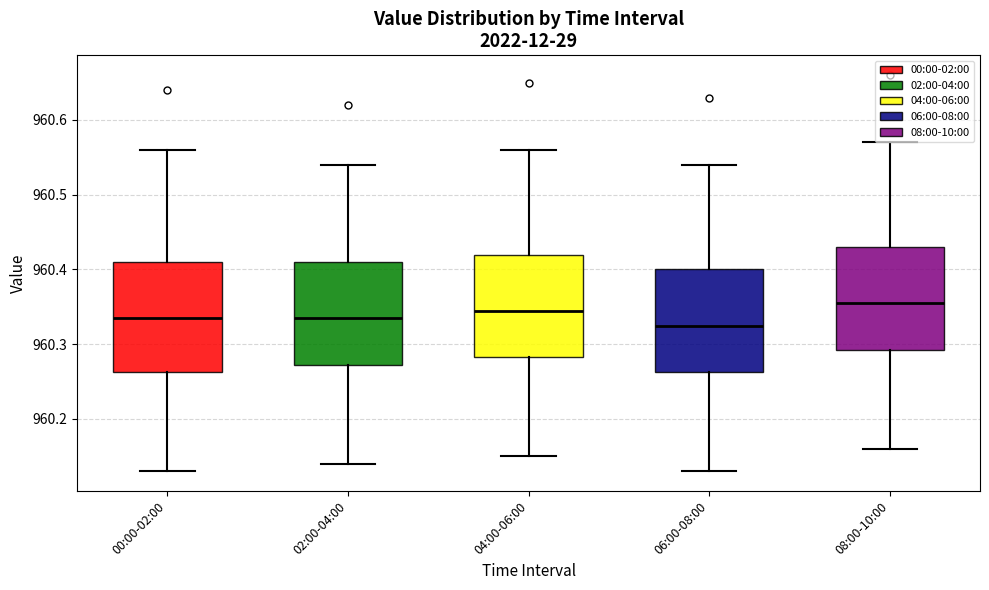

Reading left to right, read every box against the y-axis: the position of its median line, the range the box covers, and the ends of its whiskers. The values are not printed on the chart, so give them approximately, as read against the axis.

00:00-02:00: median 960.34, box 960.26 to 960.41, whiskers 960.13 to 960.56
02:00-04:00: median 960.34, box 960.27 to 960.41, whiskers 960.14 to 960.54
04:00-06:00: median 960.35, box 960.28 to 960.42, whiskers 960.15 to 960.56
06:00-08:00: median 960.33, box 960.26 to 960.40, whiskers 960.13 to 960.54
08:00-10:00: median 960.36, box 960.29 to 960.43, whiskers 960.16 to 960.57